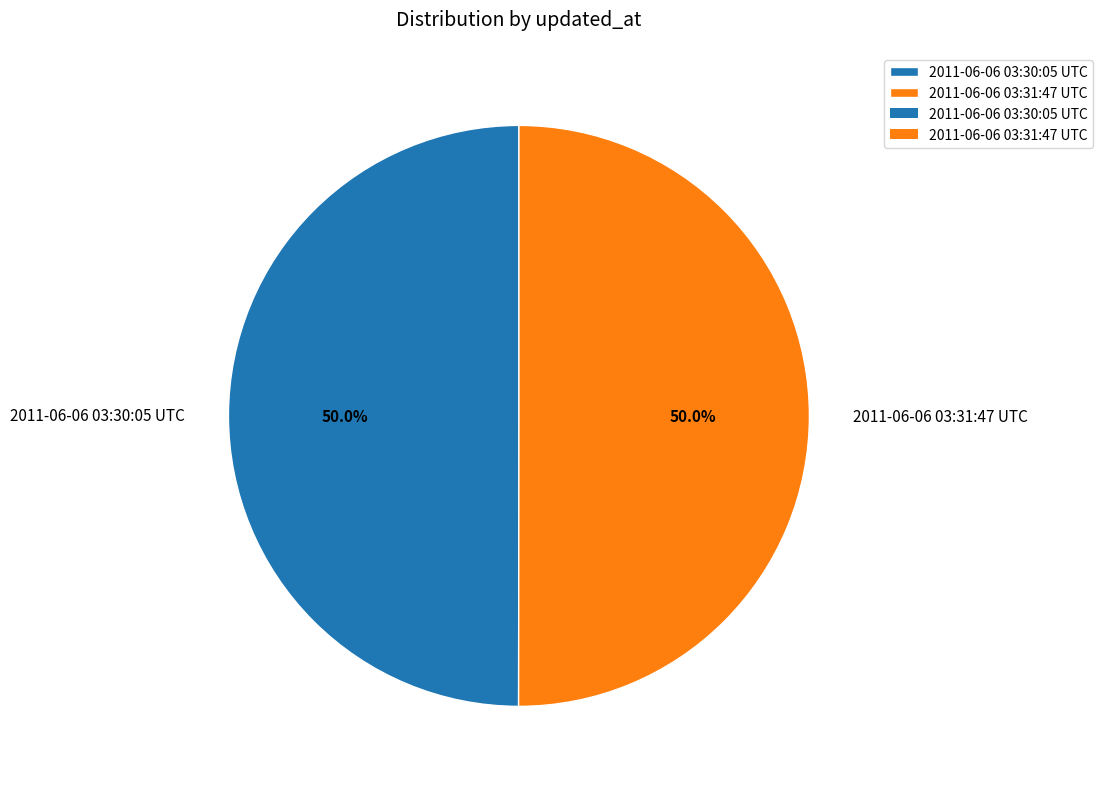

Is the sum of 2011-06-06 03:31:47 UTC and 2011-06-06 03:30:05 UTC greater than half?

Yes